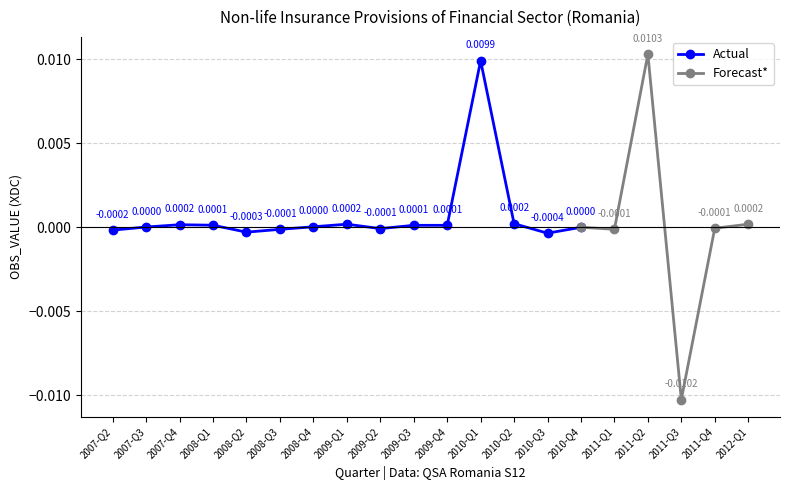

Rank the categories by value from lowest to highest.

2011-Q3, 2010-Q3, 2008-Q2, 2007-Q2, 2008-Q3, 2011-Q1, 2009-Q2, 2011-Q4, 2010-Q4, 2007-Q3, 2008-Q4, 2009-Q3, 2009-Q4, 2008-Q1, 2007-Q4, 2009-Q1, 2012-Q1, 2010-Q2, 2010-Q1, 2011-Q2